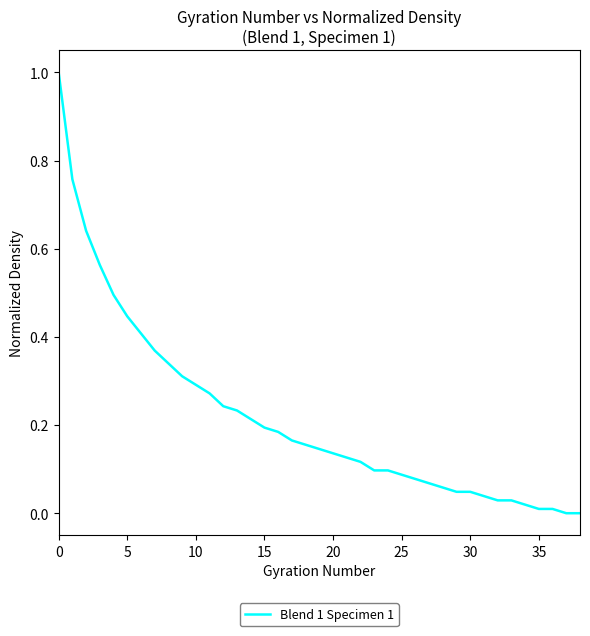

What is the difference between the maximum and minimum values?

1.0